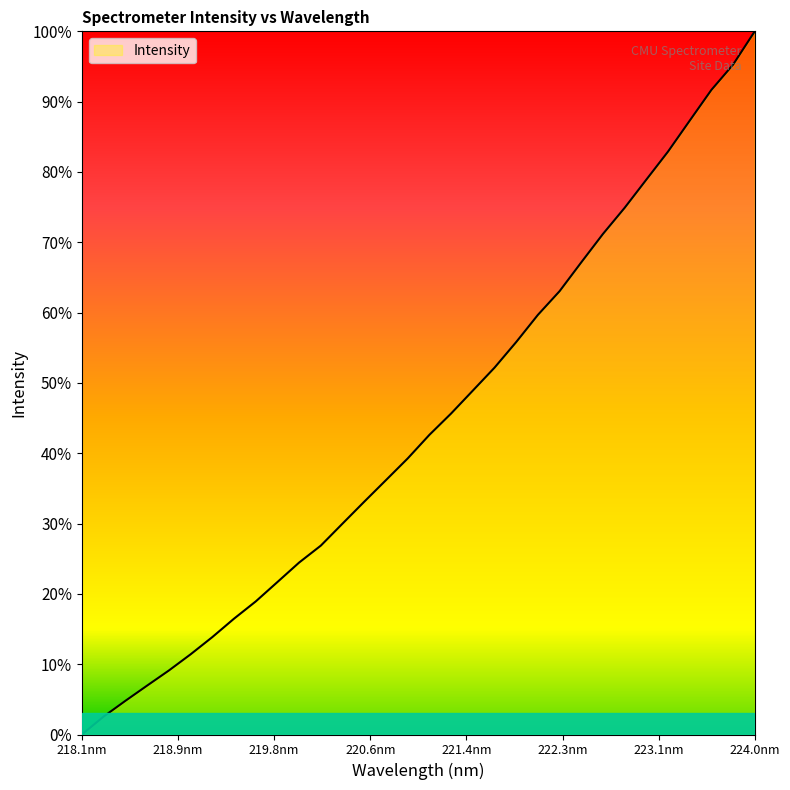

Is this an area chart (filled region under the line)?

Yes